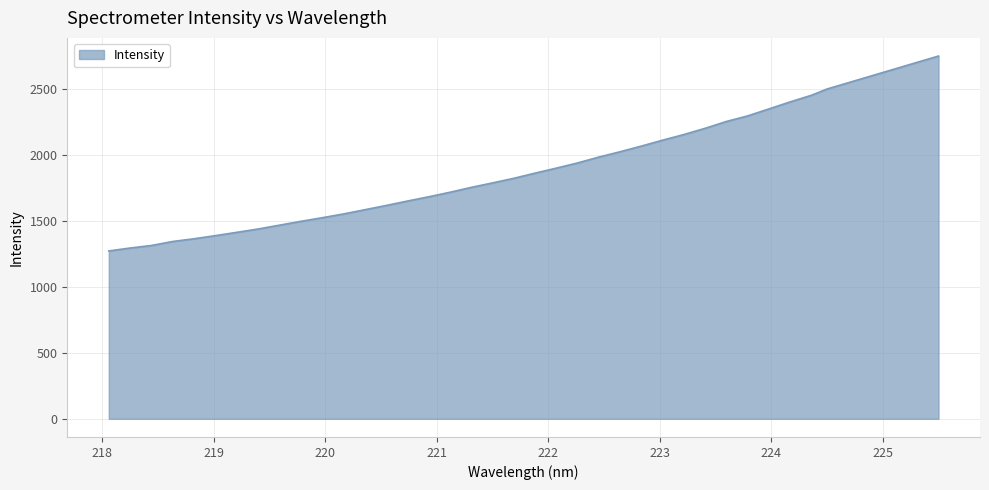

What is the difference between the maximum and minimum values?

1477.5